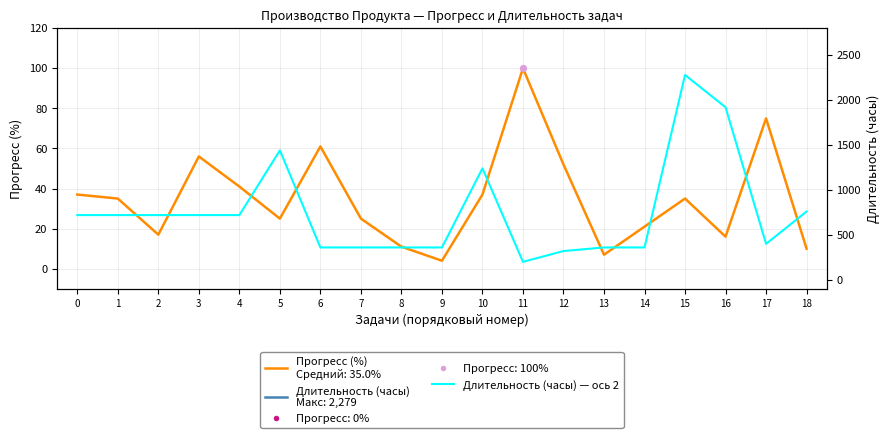

What is the change in value from 5 to 11?

-1240